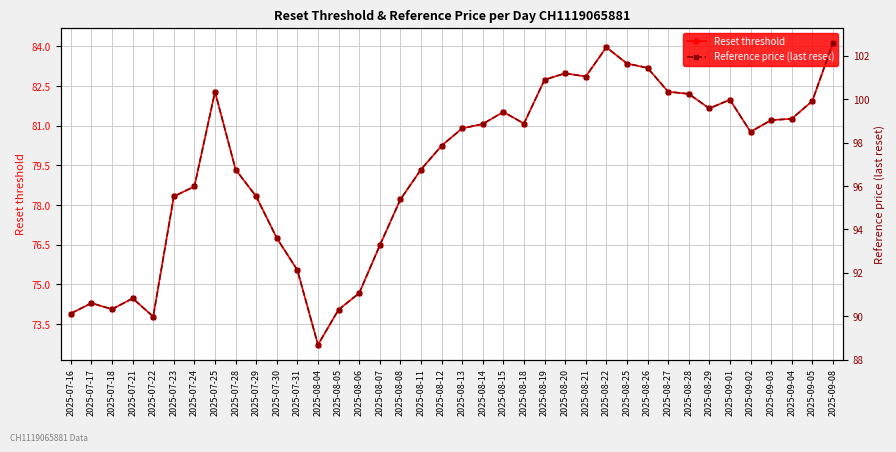

What is the label of the 35th point from the right?

2025-07-21